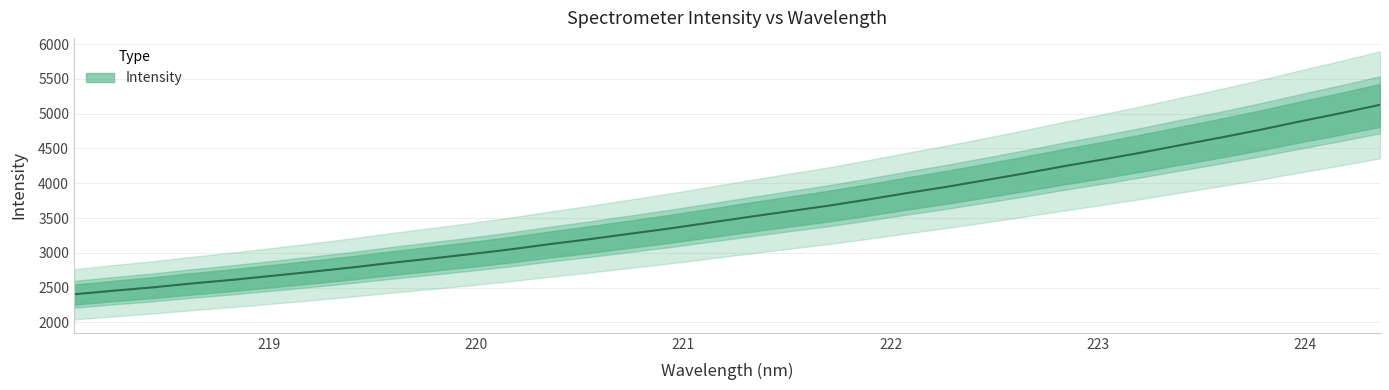

What position from the left is 224?

7